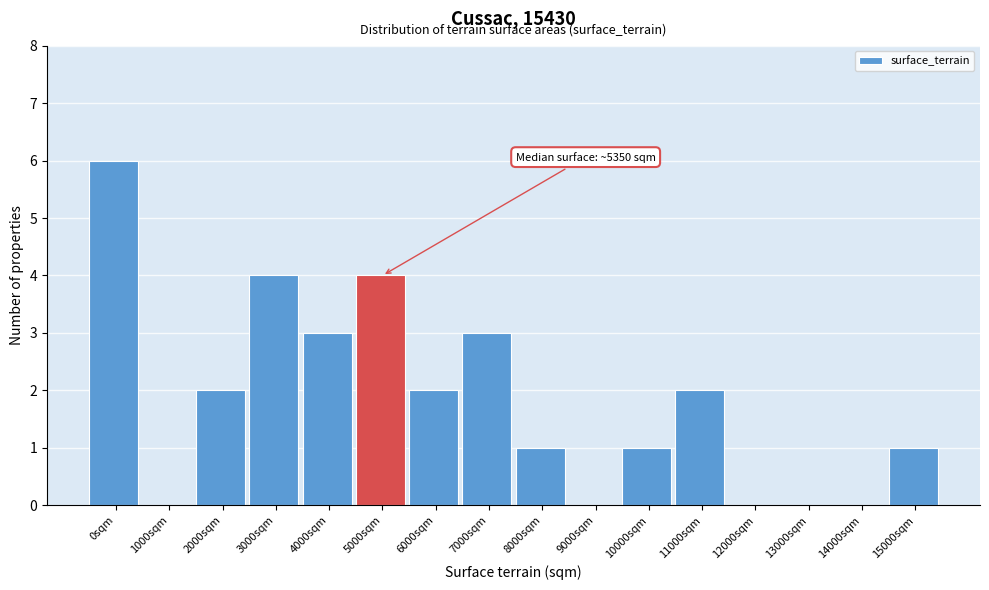

Reading left to right, what are all the values shown in this chart?

0sqm=6	1000sqm=0	2000sqm=2	3000sqm=4	4000sqm=3	5000sqm=4	6000sqm=2	7000sqm=3	8000sqm=1	9000sqm=0	10000sqm=1	11000sqm=2	12000sqm=0	13000sqm=0	14000sqm=0	15000sqm=1